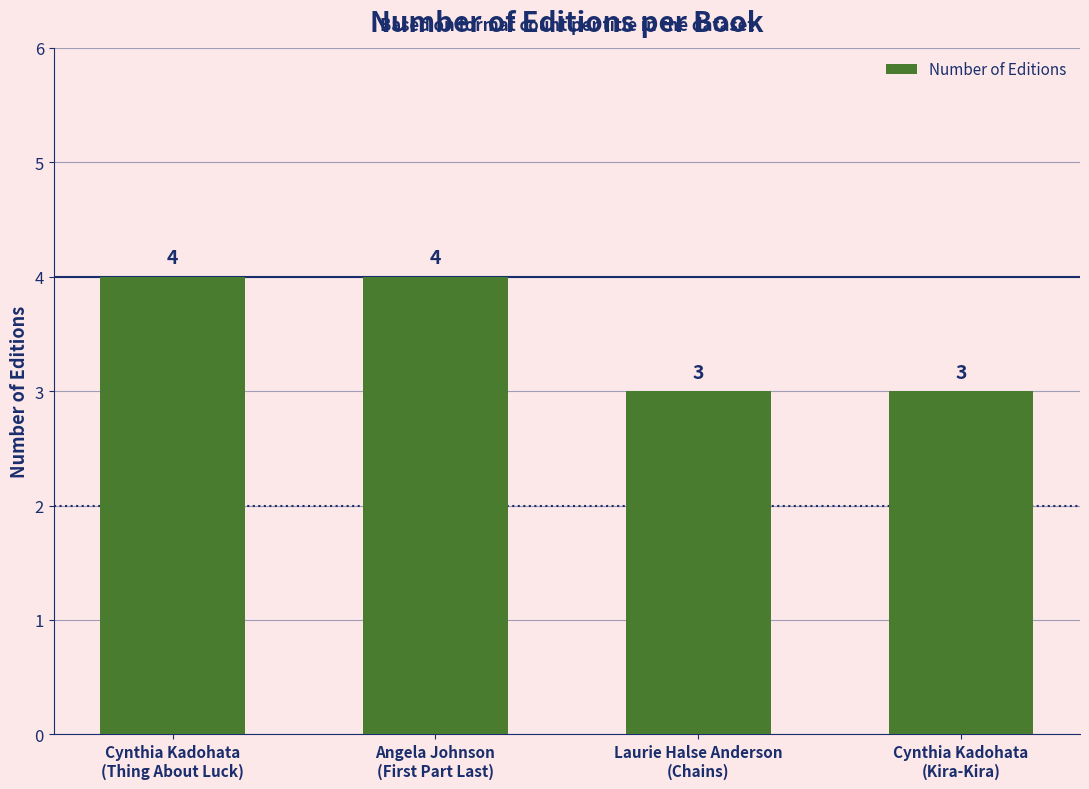

What is the greatest value displayed?

4